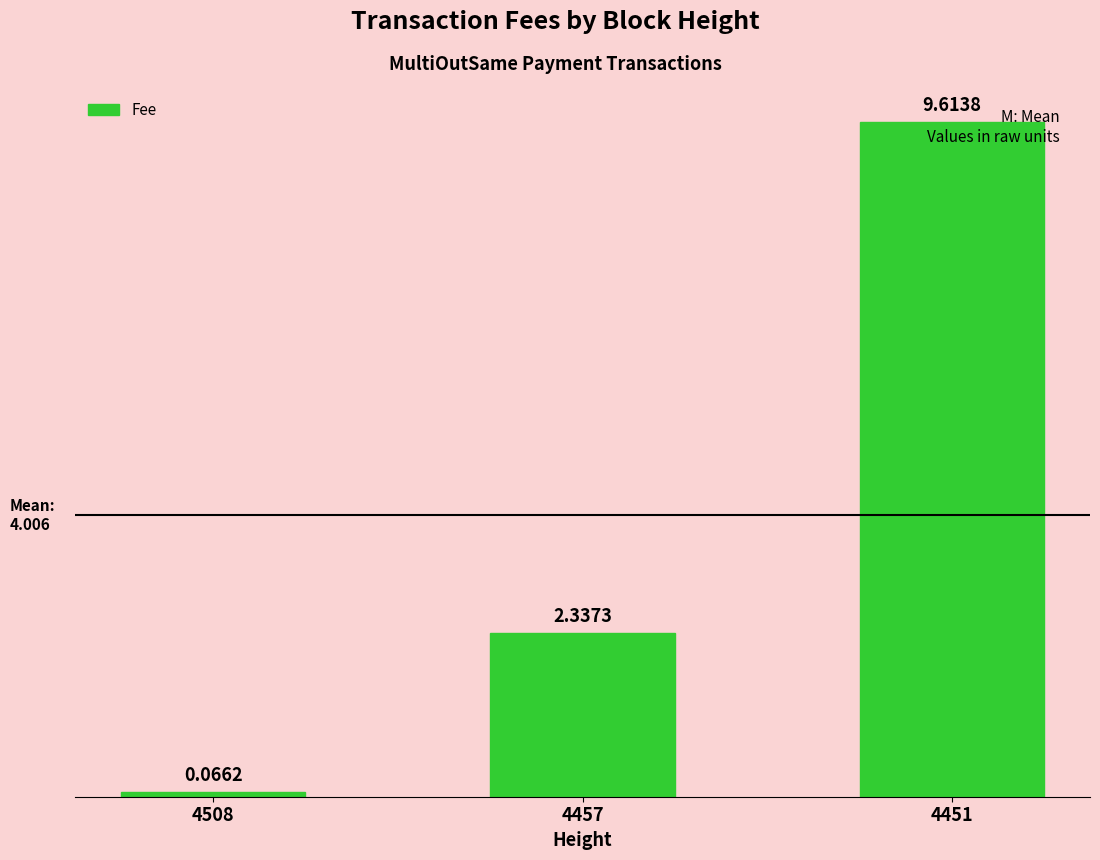

What is the change in value from 4457 to 4451?

+7.3